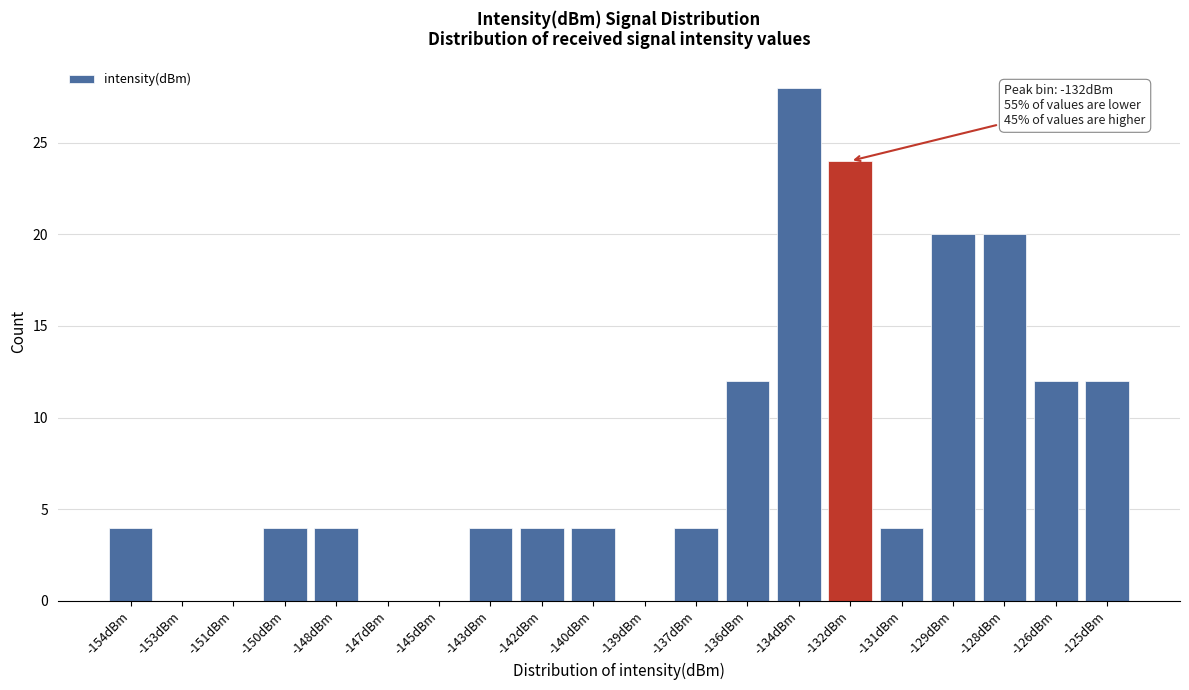

Reading right to left, list all the values displayed in this chart.

-125dBm=12	-126dBm=12	-128dBm=20	-129dBm=20	-131dBm=4	-132dBm=24	-134dBm=28	-136dBm=12	-137dBm=4	-139dBm=0	-140dBm=4	-142dBm=4	-143dBm=4	-145dBm=0	-147dBm=0	-148dBm=4	-150dBm=4	-151dBm=0	-153dBm=0	-154dBm=4